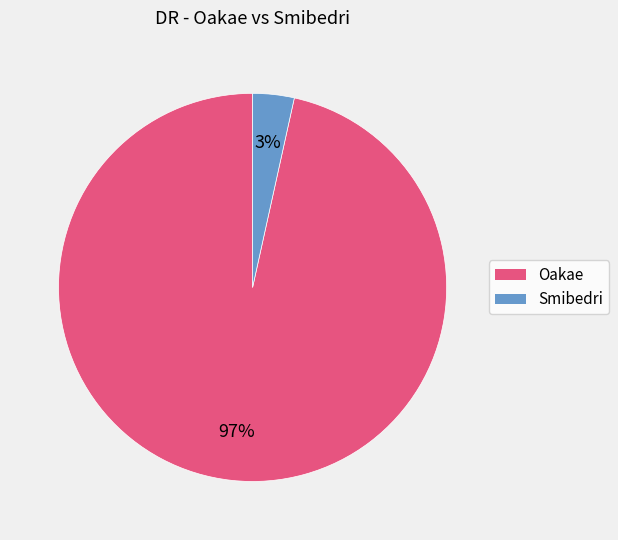

Between Oakae and Smibedri, which is larger?

Oakae